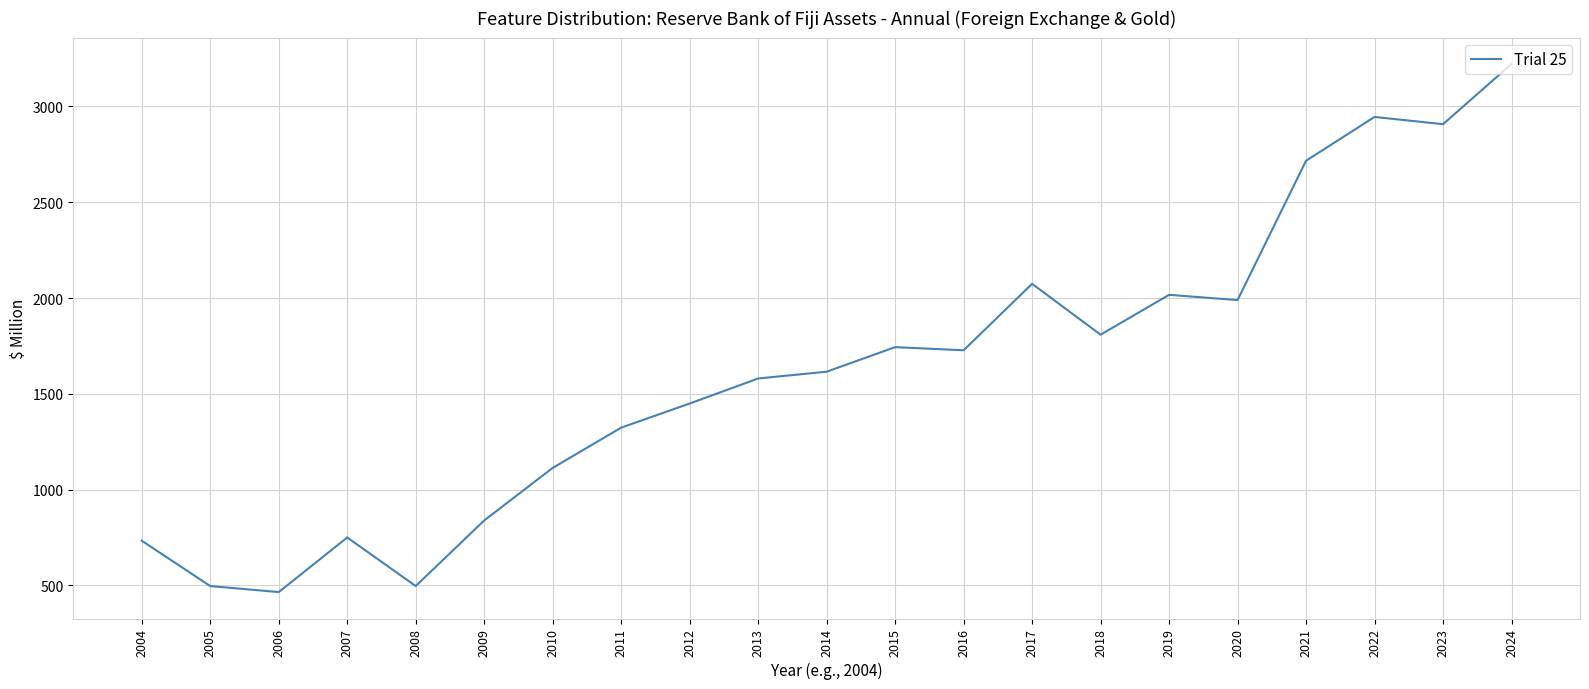

What is the difference between the values at 2008 and 2016?

1230.5